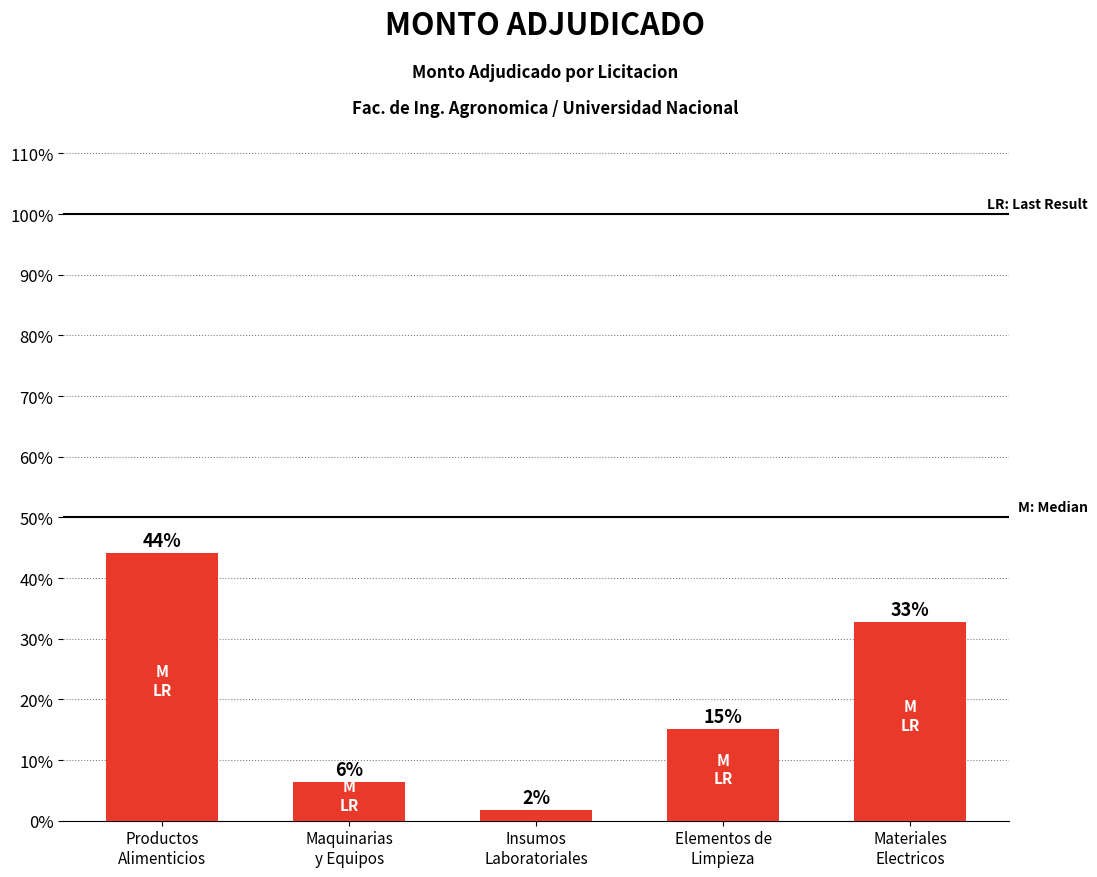

What position from the right is Maquinarias
y Equipos?

4